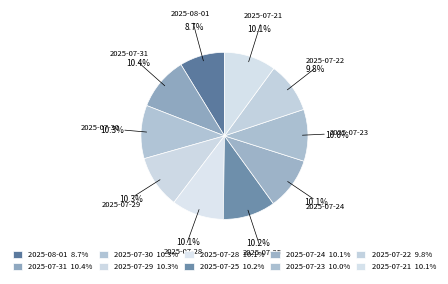

How many segments does this pie chart have?

10